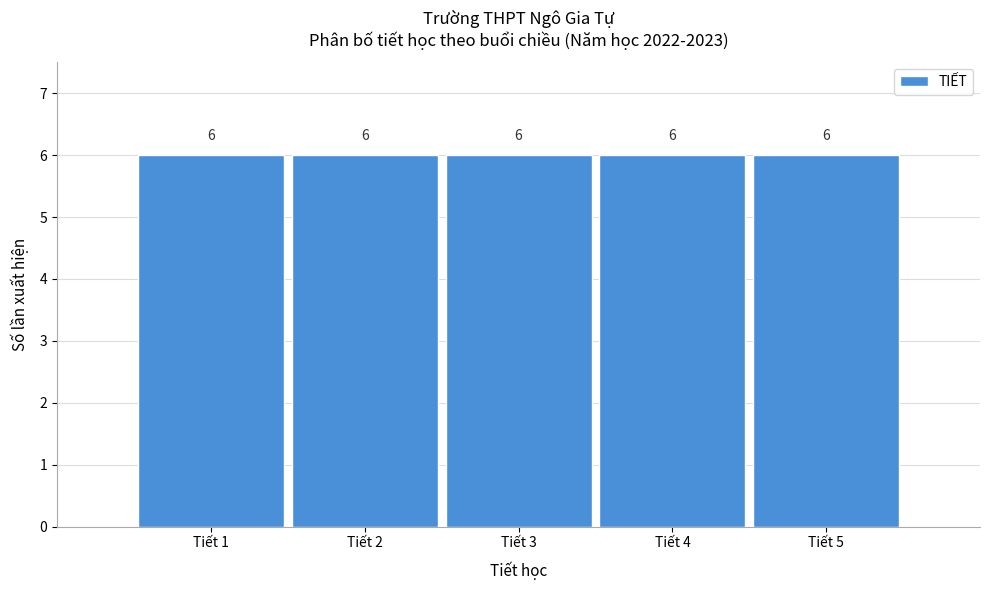

How tall is the bar that spans 1.5 to 2.5 on the x-axis?

6